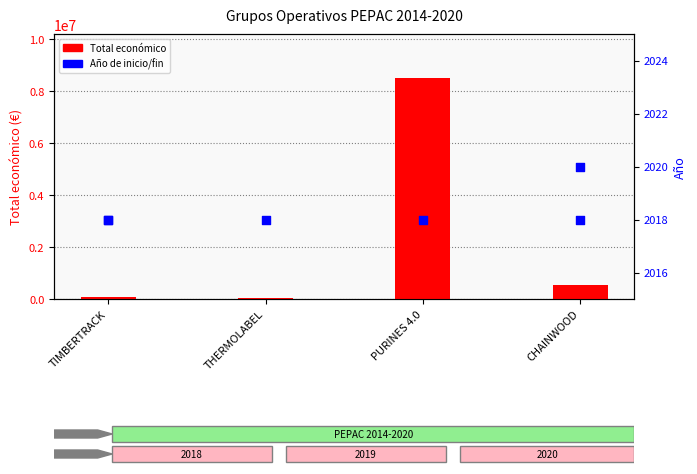

Is the value of Año de inicio at THERMOLABEL greater than the value of Total económico at CHAINWOOD?

No